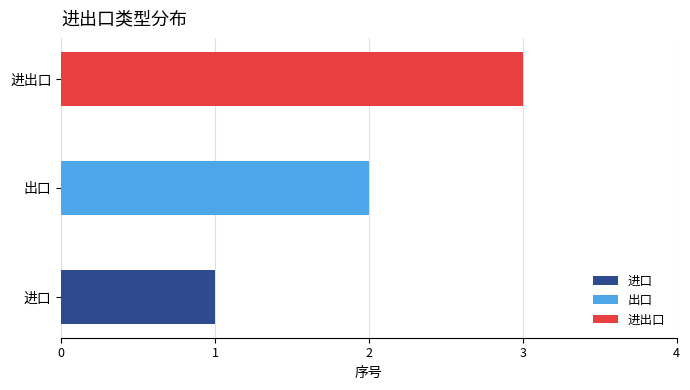

Reading left to right, list all the values displayed in this chart.

进口=1	出口=2	进出口=3